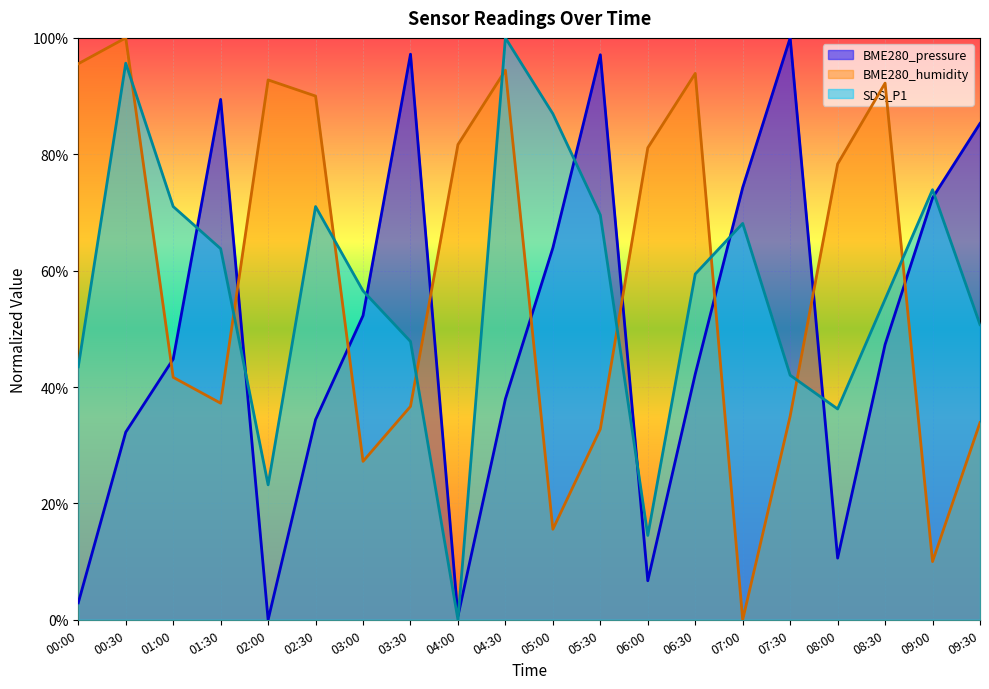

Where is the first local maximum for SDS_P1?

00:30